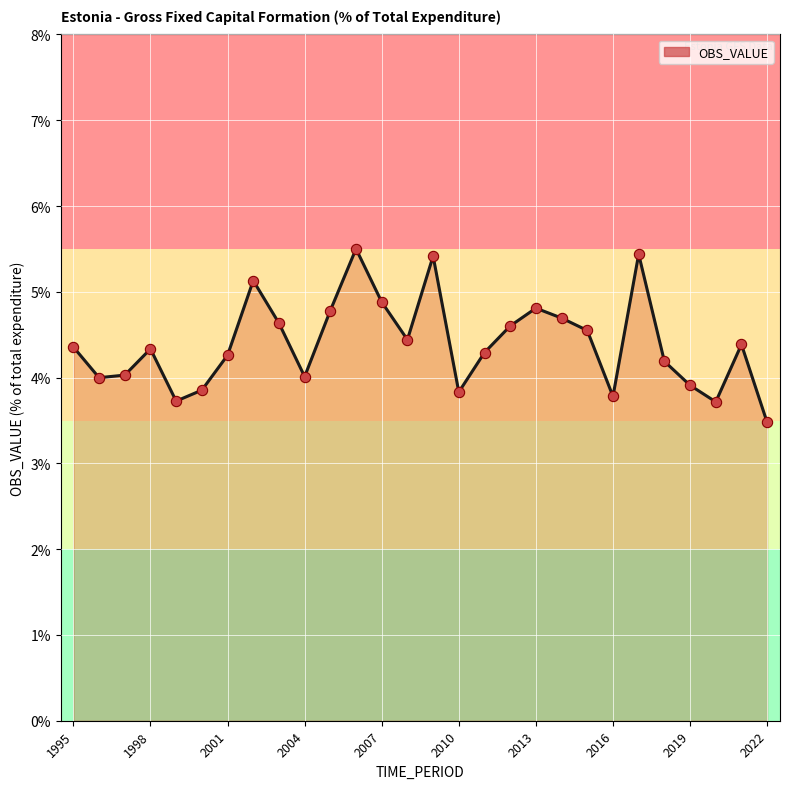

What is the difference between the maximum and minimum values?

2.0